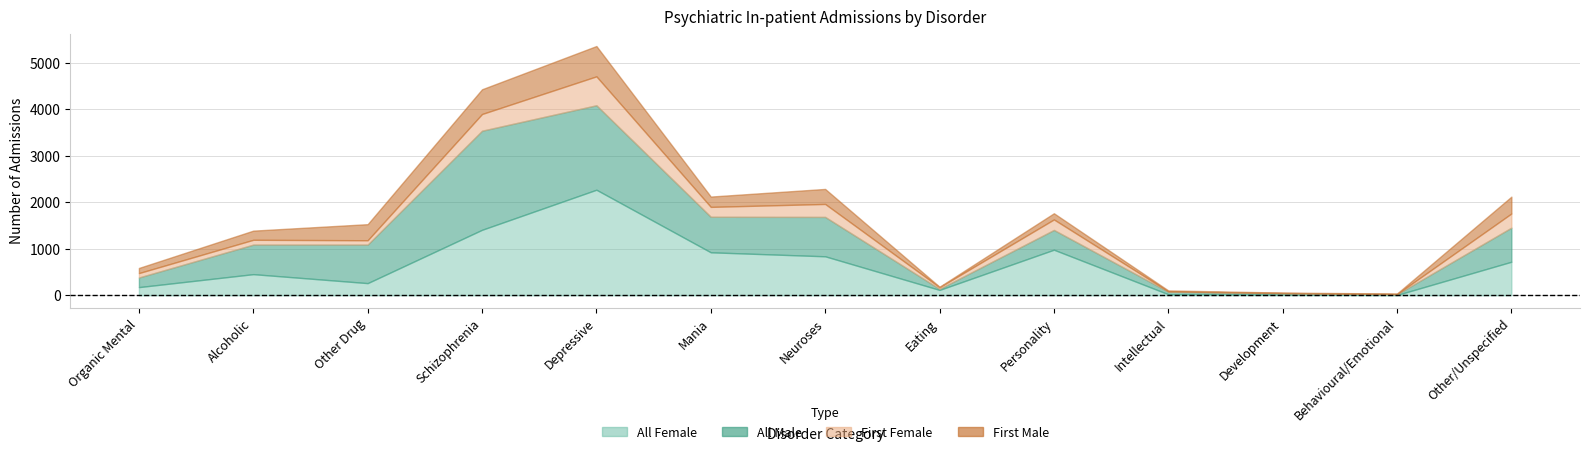

What is the sum of all All Female (Numbers) values?

8201